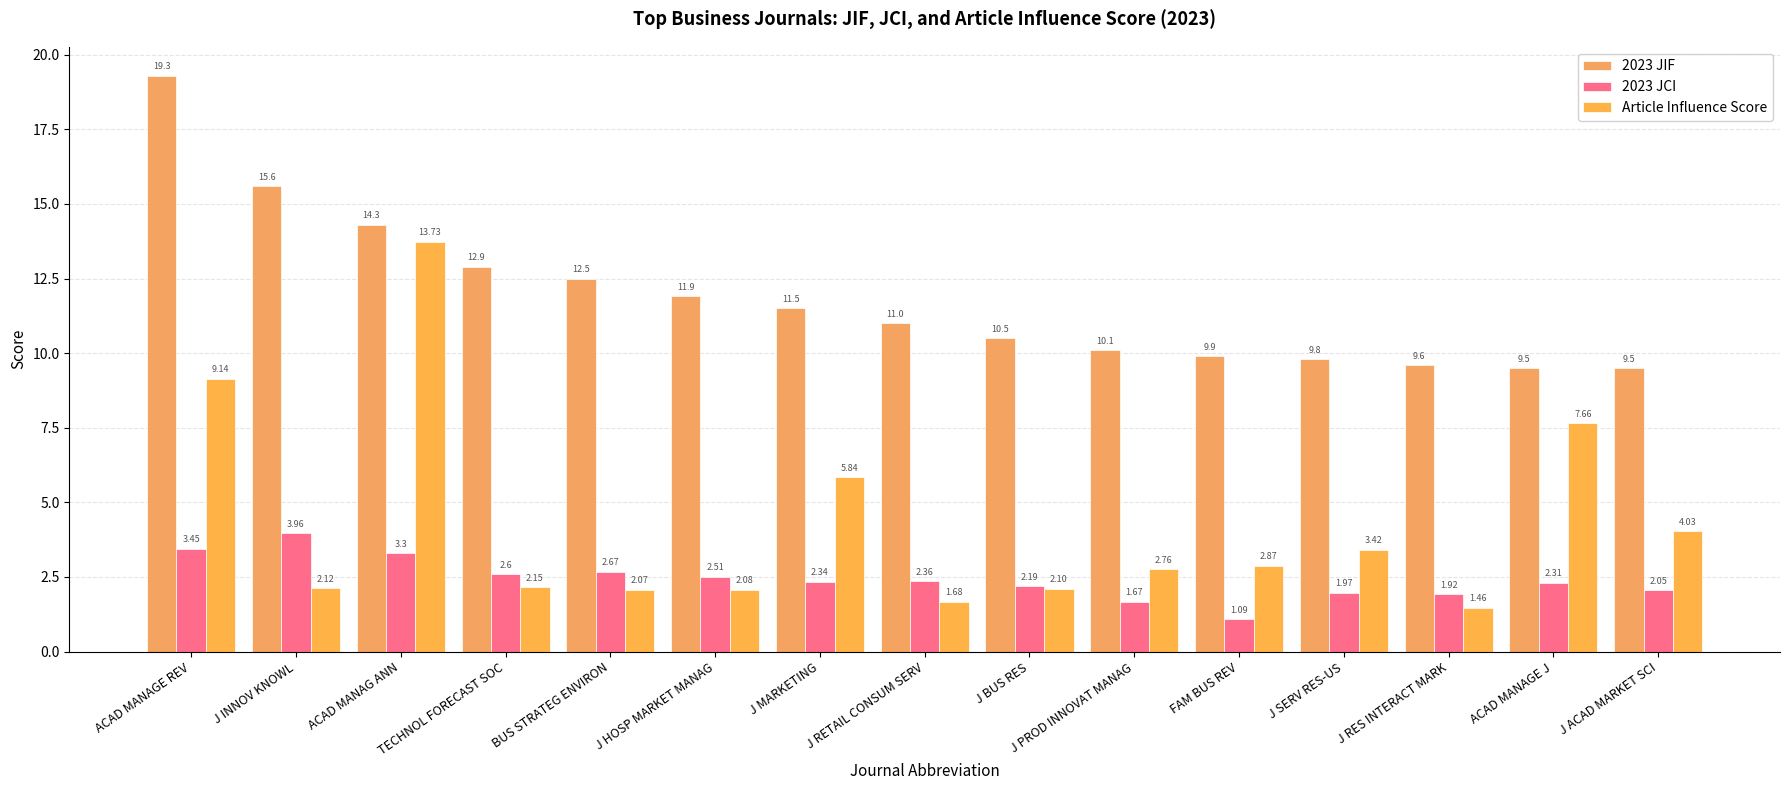

How many distinct data groups are displayed?

3